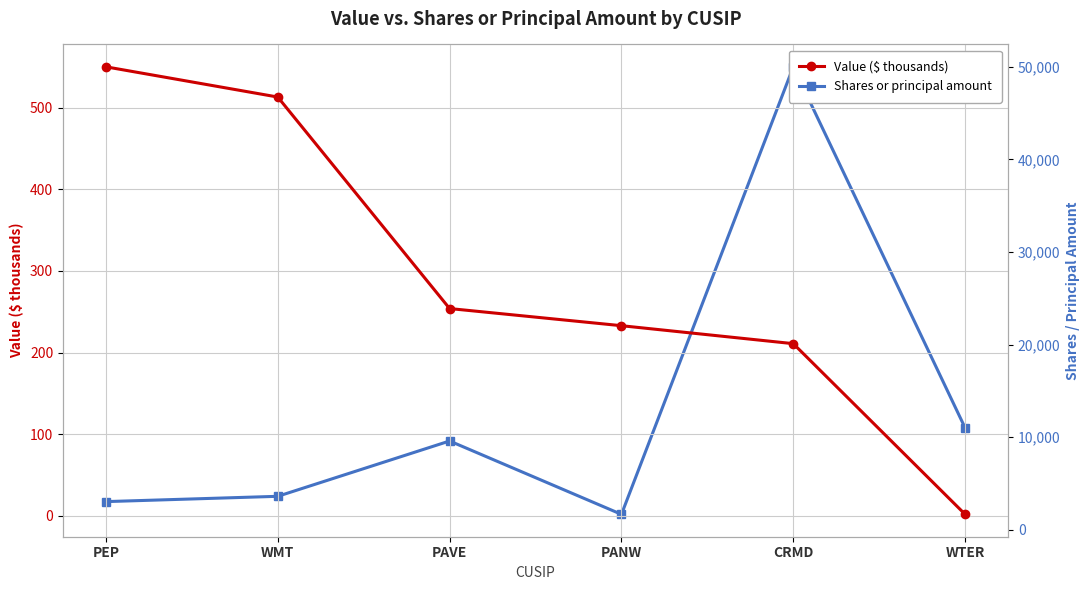

True or false: Value ($ thousands) and Shares or principal amount cross at least once.

False